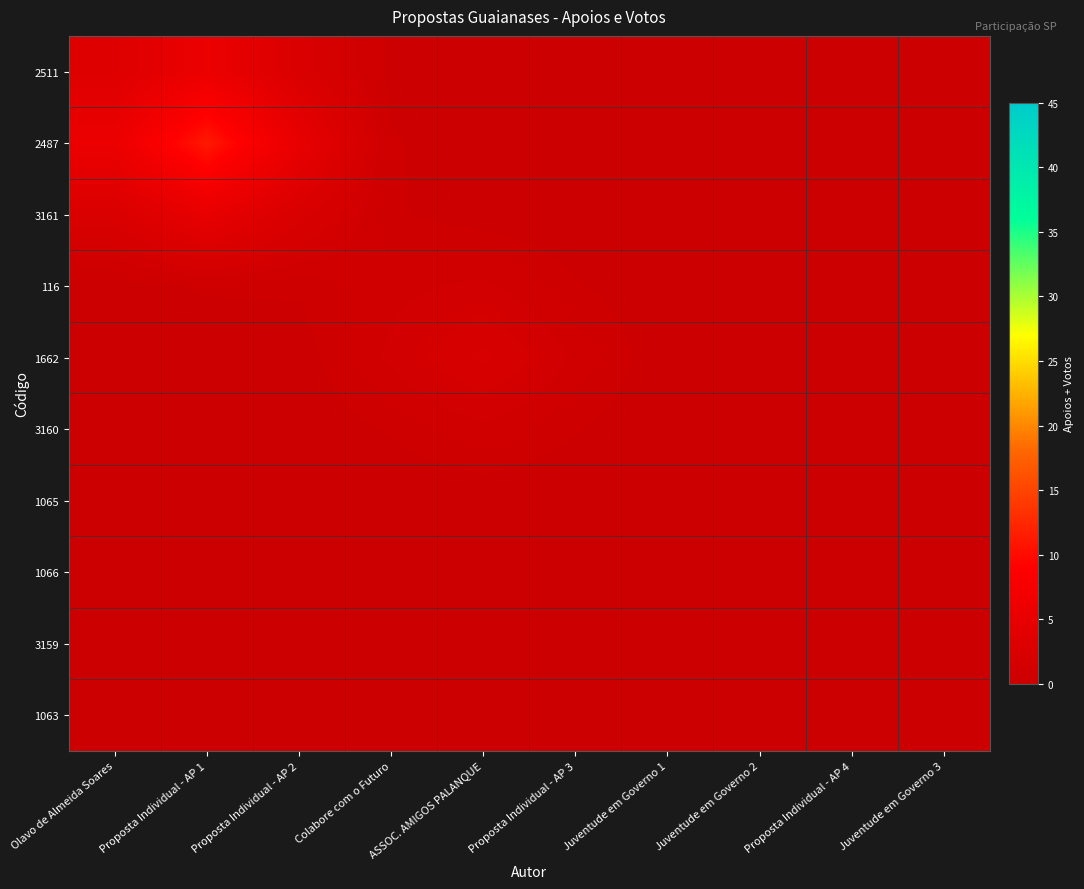

What is the spread (max minus min) of values at Proposta Individual - AP 3?

1.0